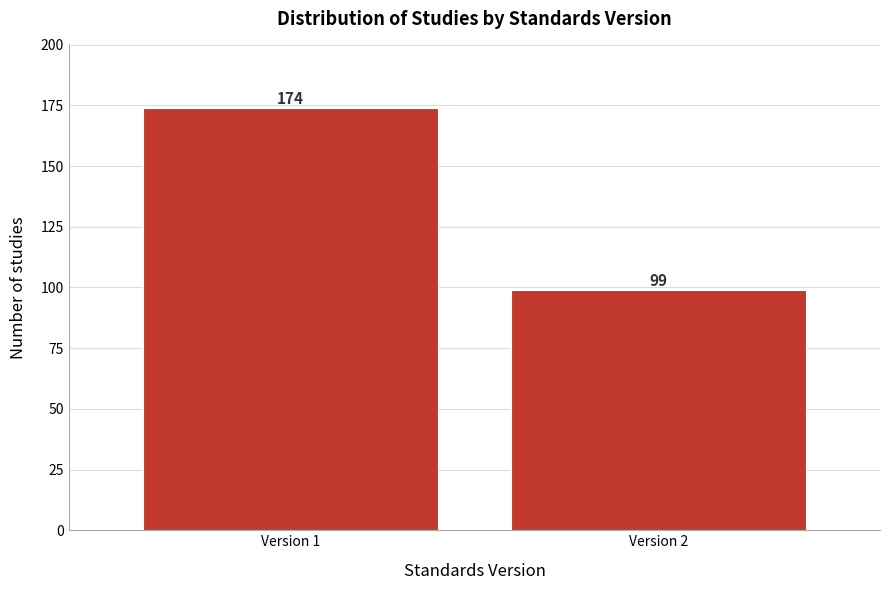

Reading right to left, list all the values displayed in this chart.

99	174